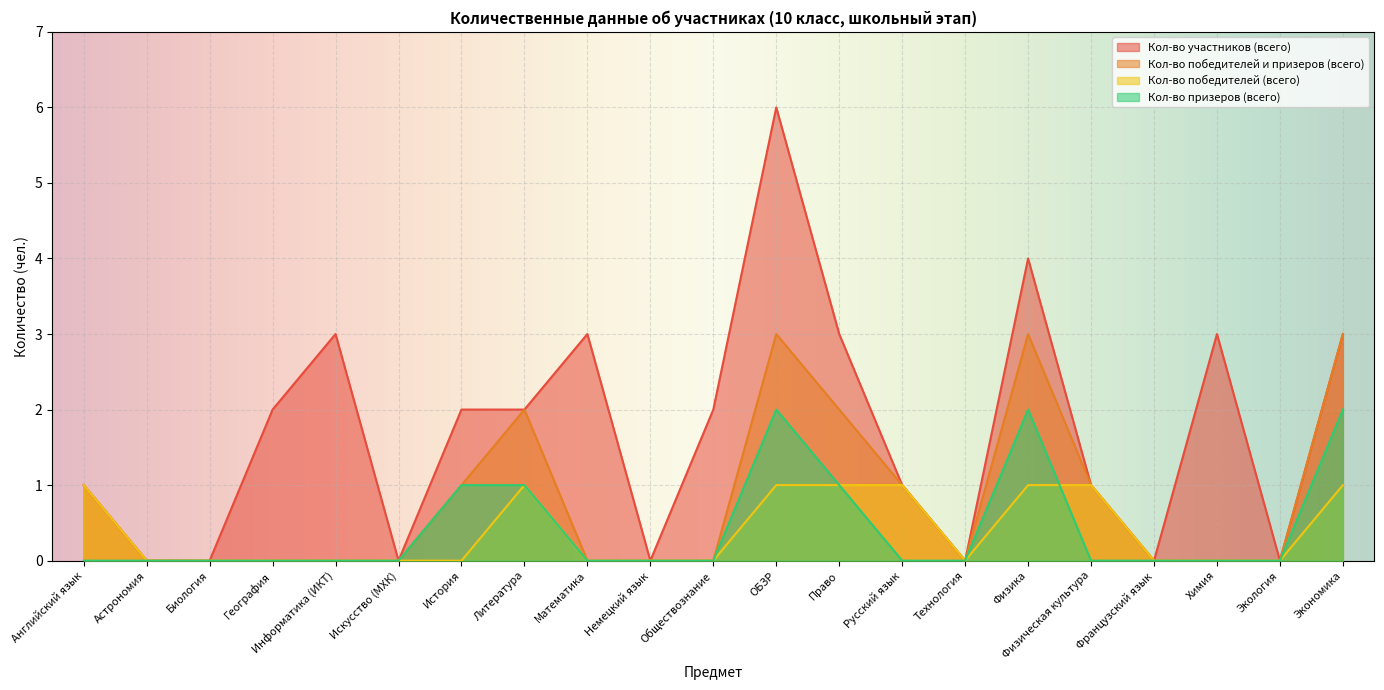

What is the total value across all series at Физическая культура?

3